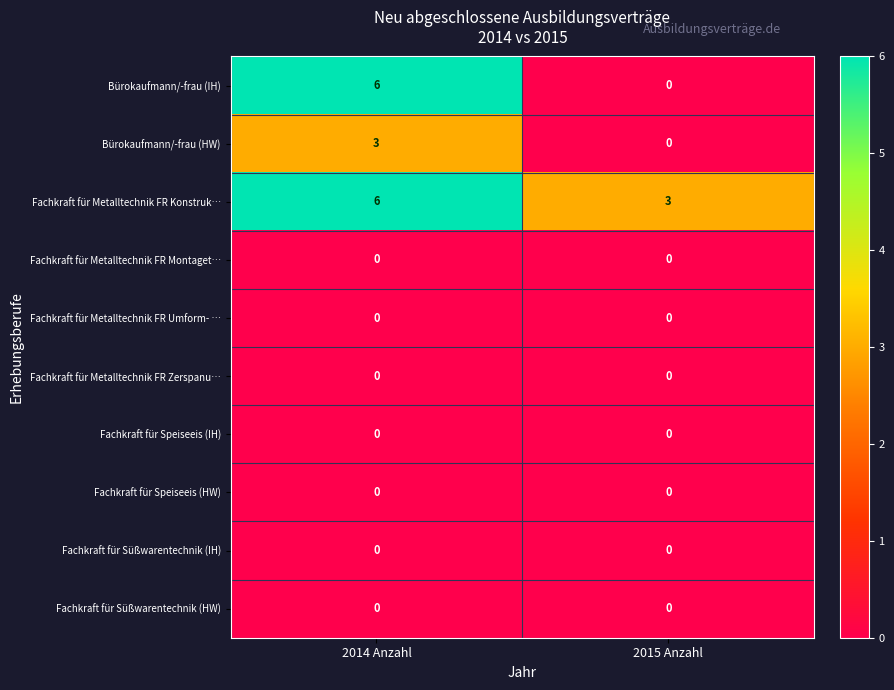

What is the approximate value of Fachkraft für Metalltechnik FR Konstruk… at 2014 Anzahl?

6